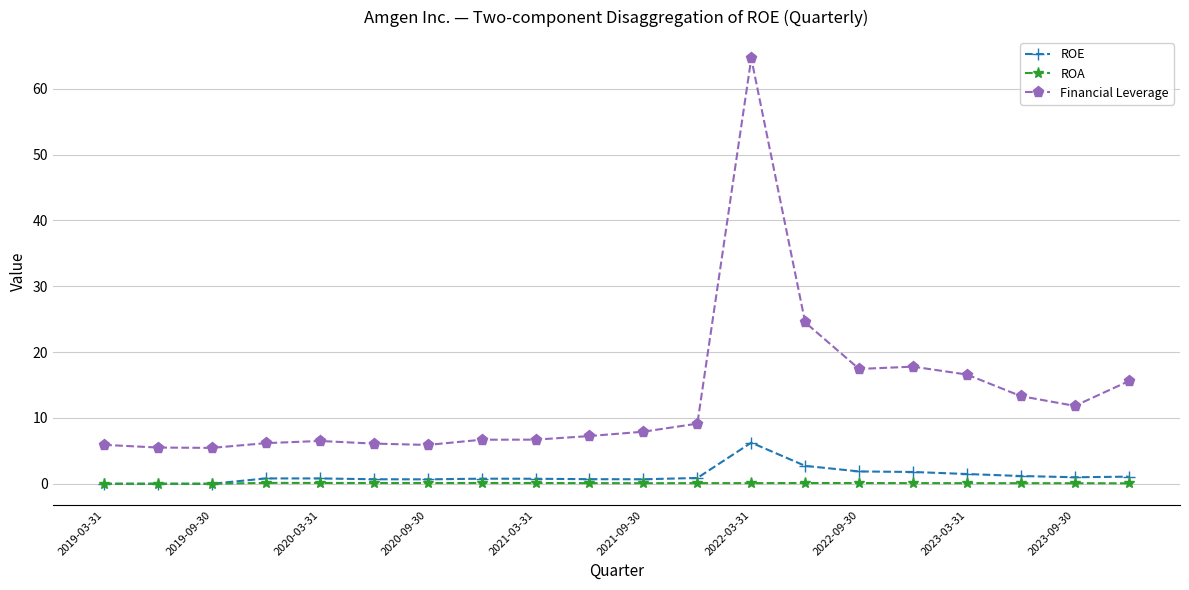

In ROA, how many points are higher than both neighbors (excluding endpoints)?

3